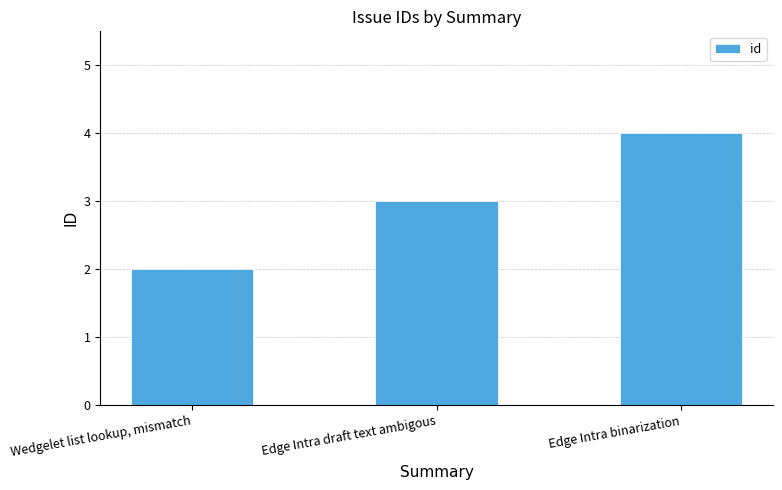

Read the value at Wedgelet list lookup, mismatch.

2